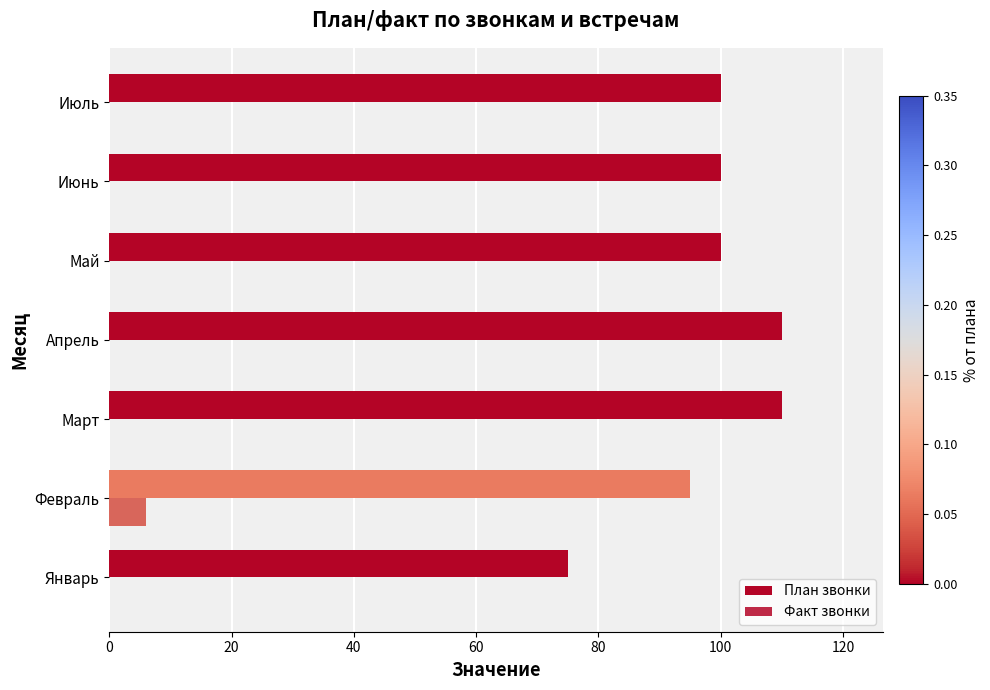

List the series in order of their peak value, highest first.

План звонки, Факт звонки